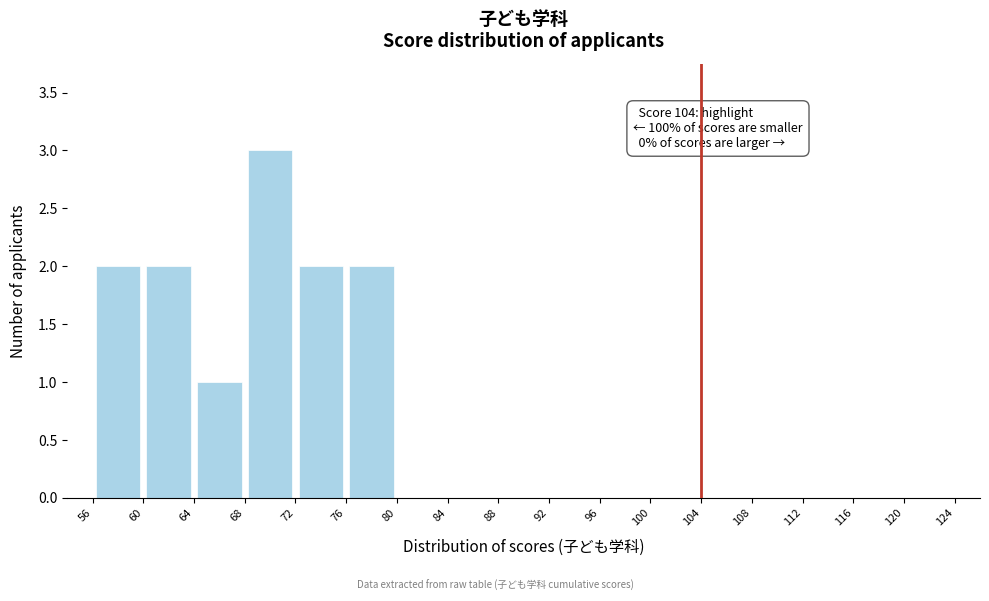

Which range on the x-axis has the tallest bar?

68 to 72